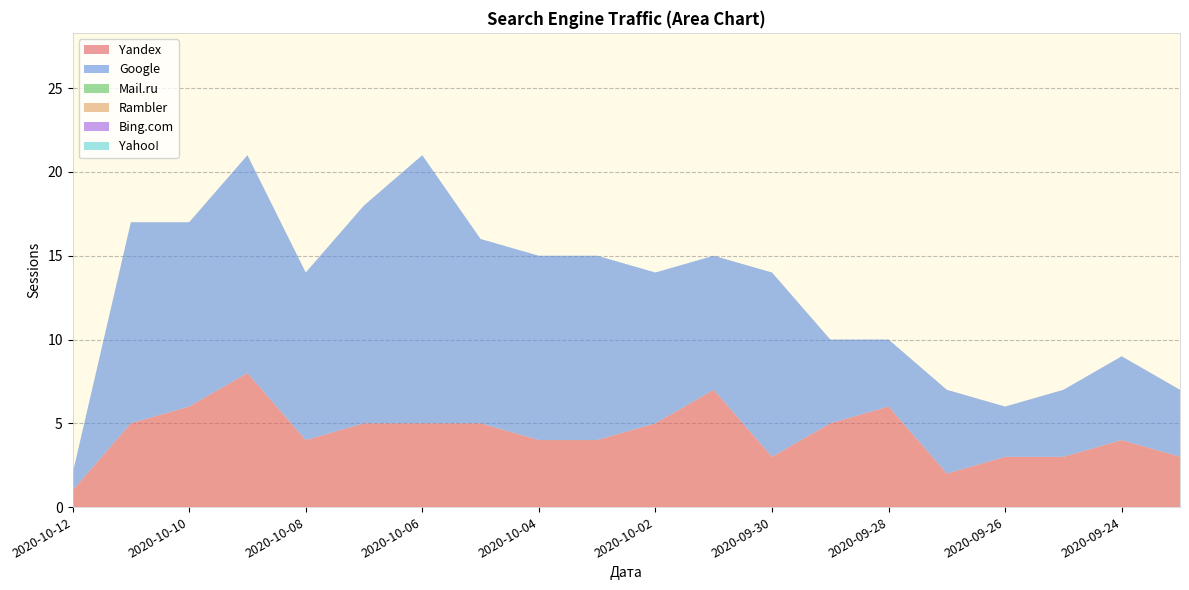

Reading left to right, extract all data points from this chart.

Yandex: 1	5	6	8	4	5	5	5	4	4	5	7	3	5	6	2	3	3	4	3
Google: 1	12	11	13	10	13	16	11	11	11	9	8	11	5	4	5	3	4	5	4
Mail.ru: 0	0	0	0	0	0	0	0	0	0	0	0	0	0	0	0	0	0	0	0
Rambler: 0	0	0	0	0	0	0	0	0	0	0	0	0	0	0	0	0	0	0	0
Bing.com: 0	0	0	0	0	0	0	0	0	0	0	0	0	0	0	0	0	0	0	0
Yahoo!: 0	0	0	0	0	0	0	0	0	0	0	0	0	0	0	0	0	0	0	0